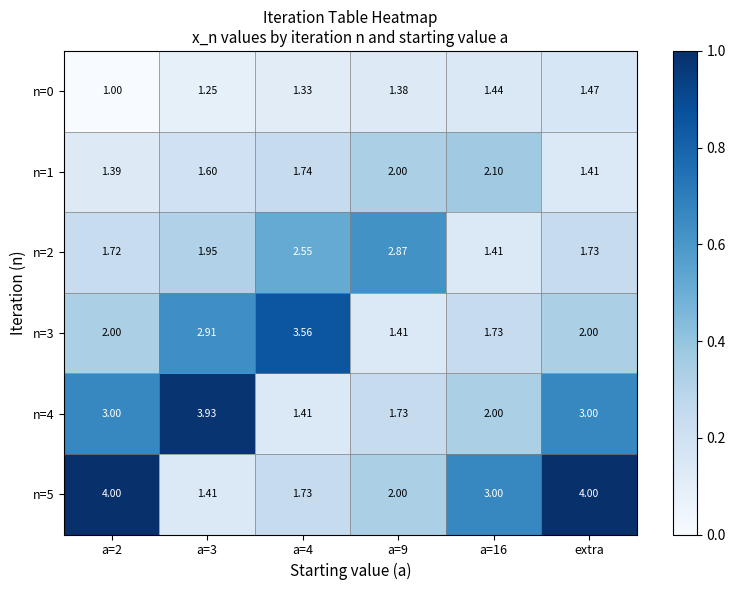

At which category is the sum across all series the highest?

extra